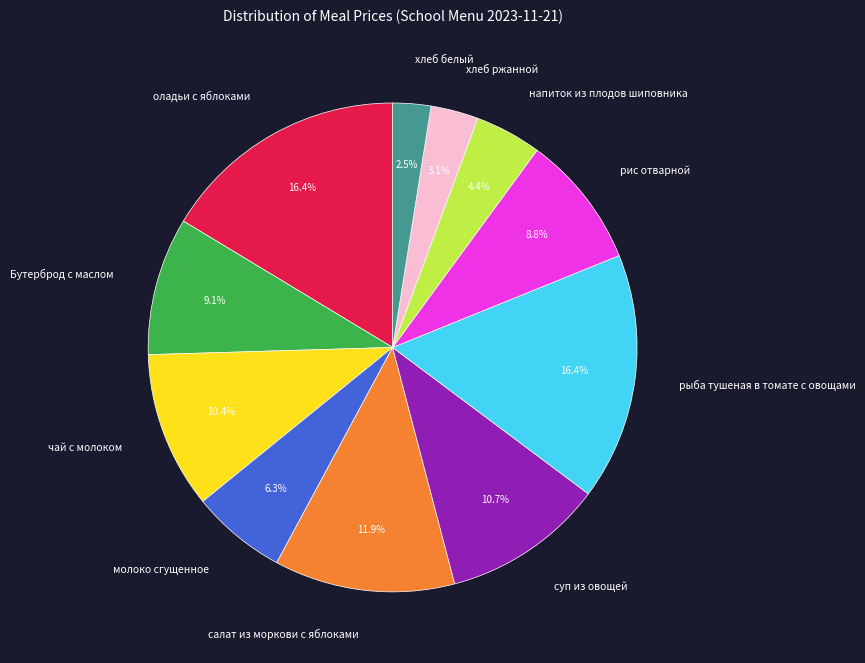

Which category has the smallest portion of the pie?

хлеб белый